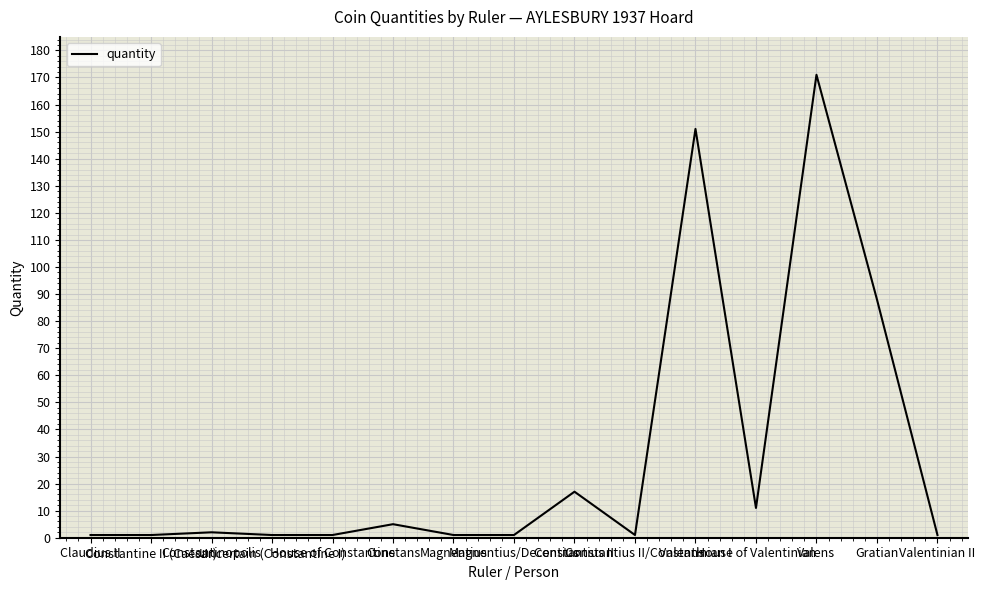

How many series are shown in this chart?

1